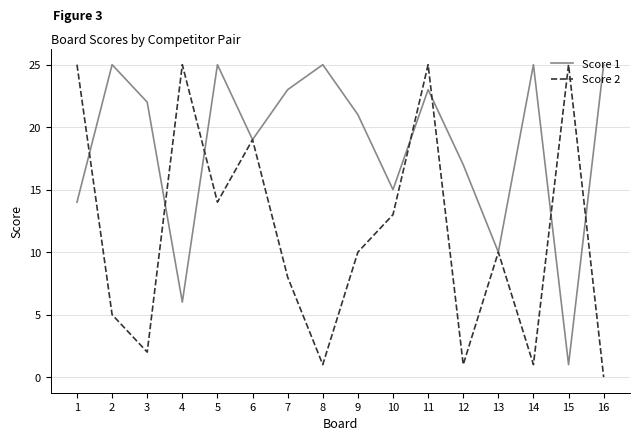

True or false: Score 1 has a value of 6 at 2.

False